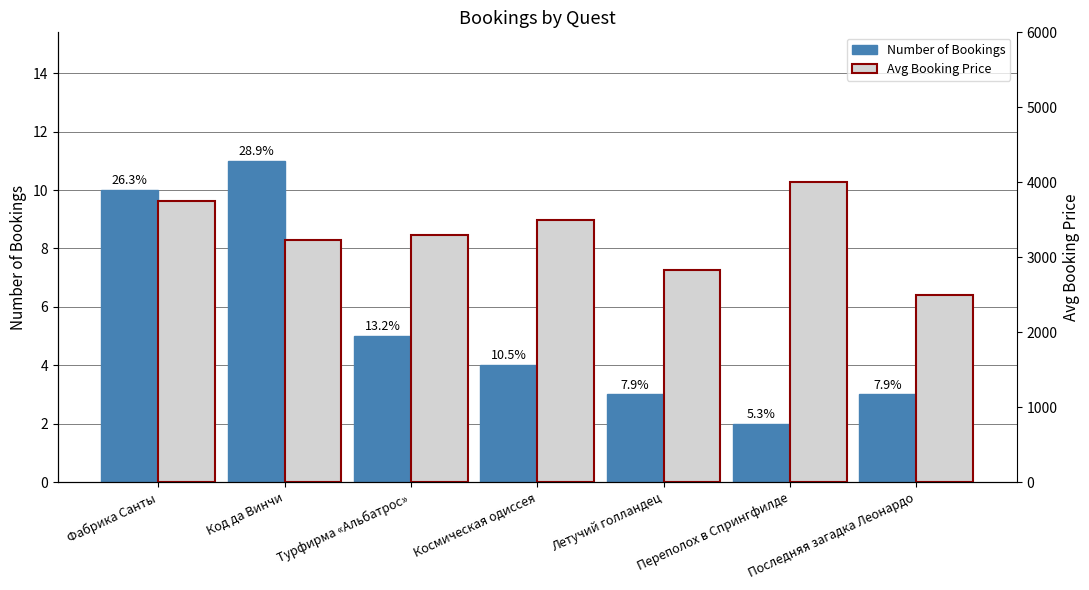

Reading left to right, list all the values displayed in this chart.

Number of Bookings: 10	11	5	4	3	2	3
Avg Booking Price: 3750	3227	3300	3500	2833	4000	2500